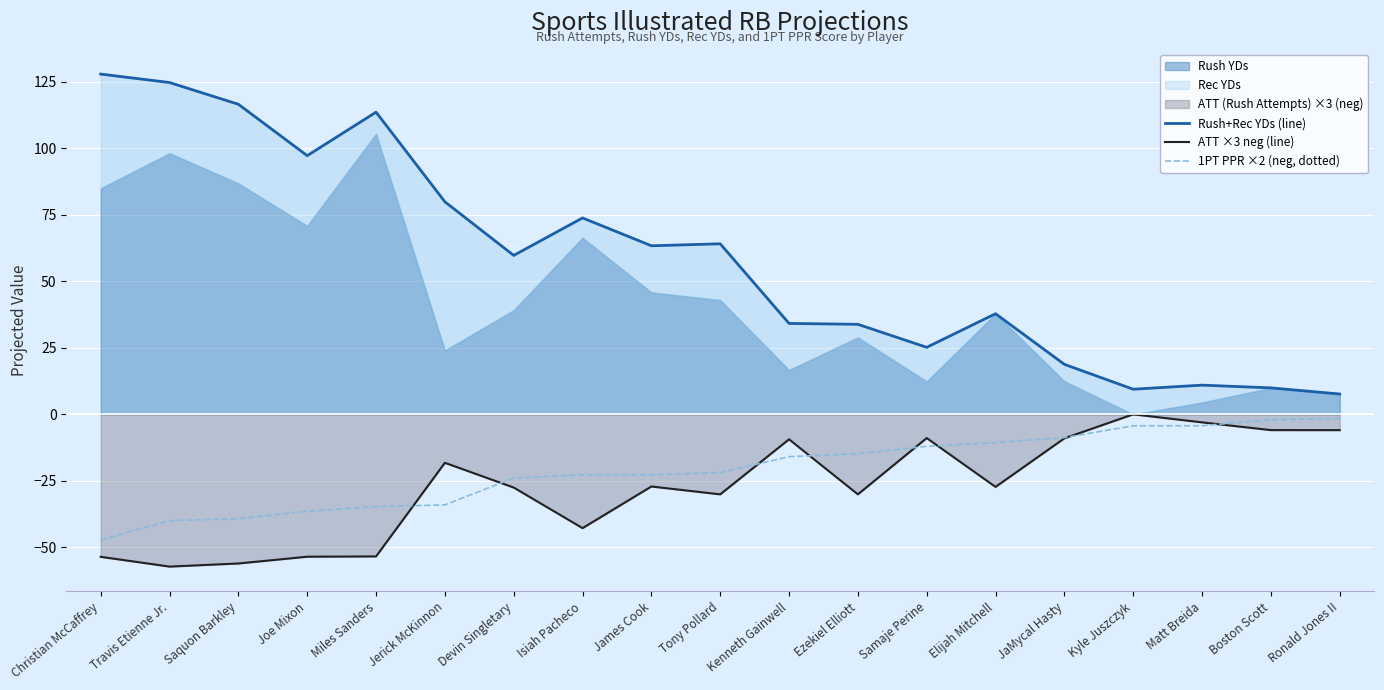

What is the approximate value of ATT ×3 neg (line) at Ronald Jones II?

-5.9